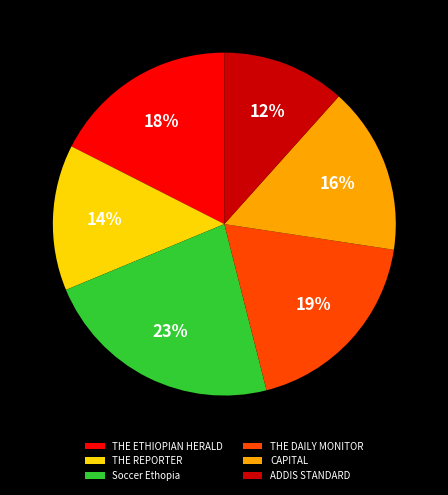

To the nearest percent, what portion does THE DAILY MONITOR represent?

19%